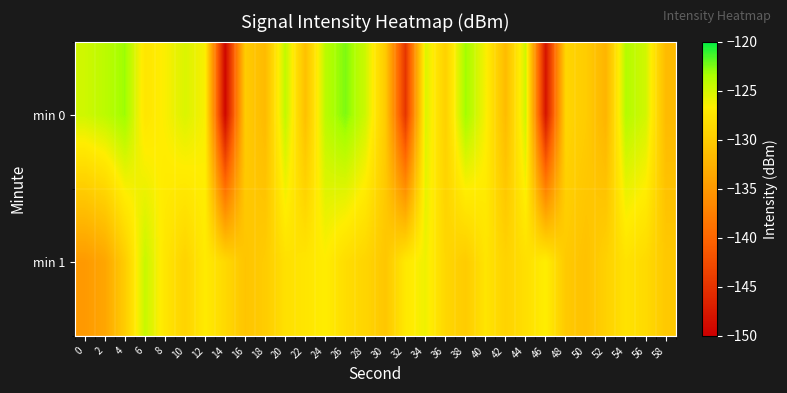

What is the difference between the highest and lowest values at 52?

2.8